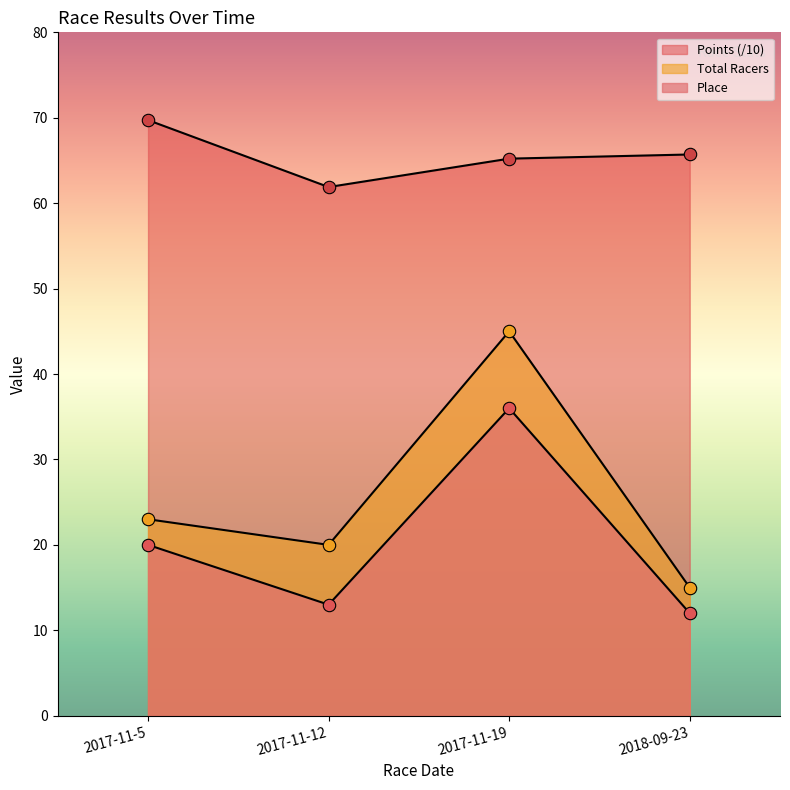

Which series reaches the minimum Y coordinate?

Place